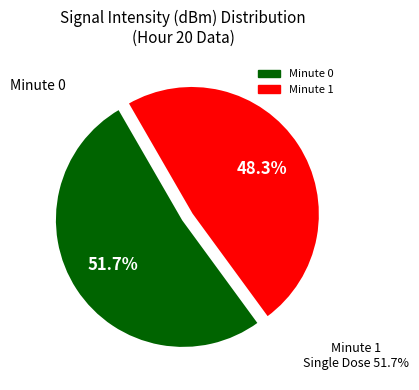

What percentage is NOT represented by Minute 0?

48.3%